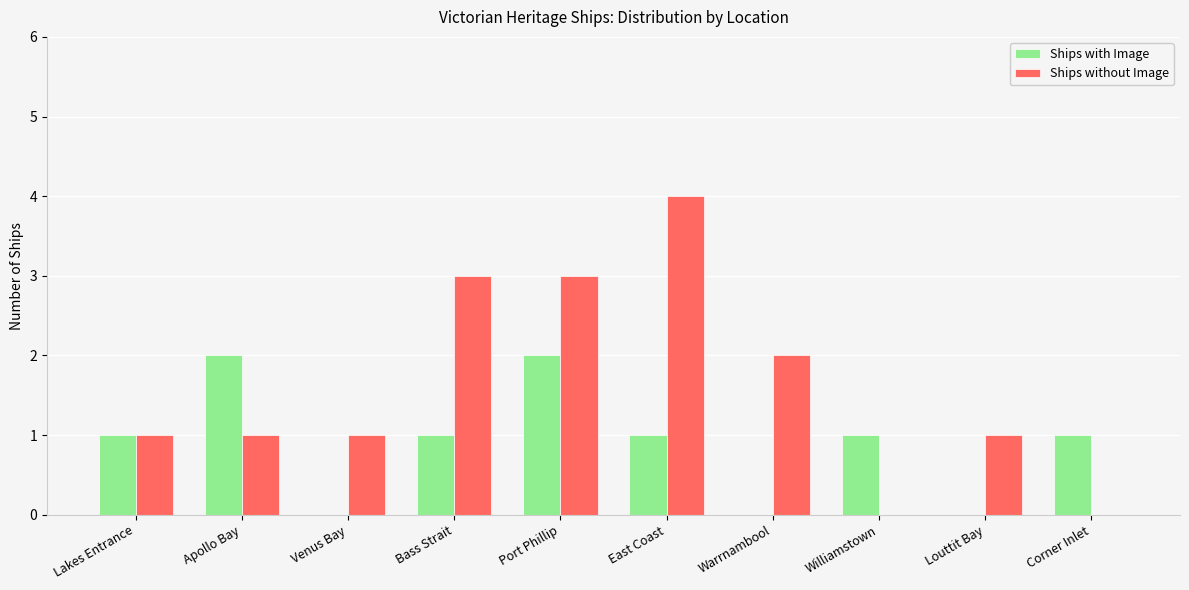

Does the chart contain stacked bars?

No